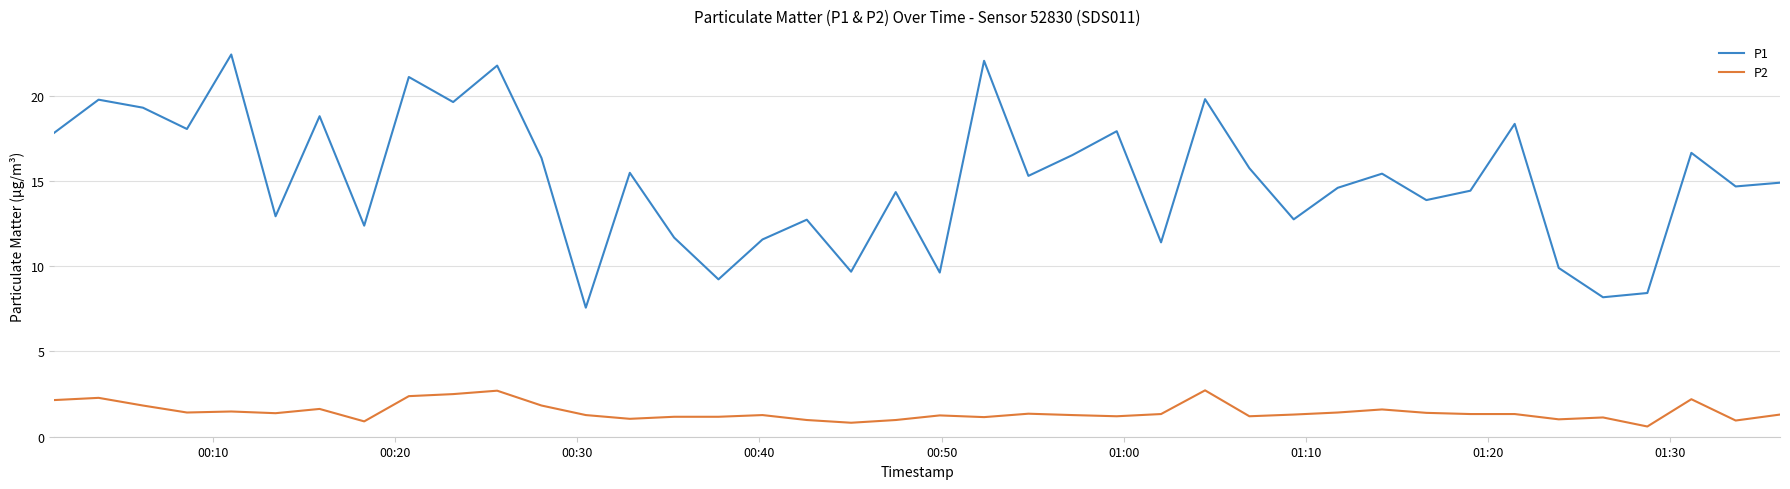

List the series in order of their overall mean, lowest first.

P2, P1